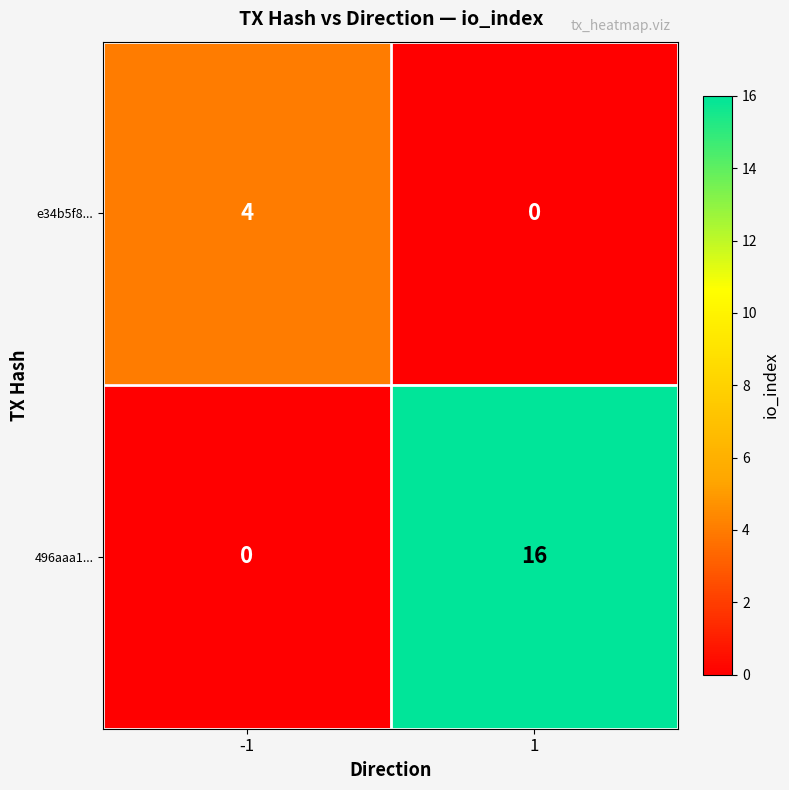

What is the spread (max minus min) of values at 1?

16